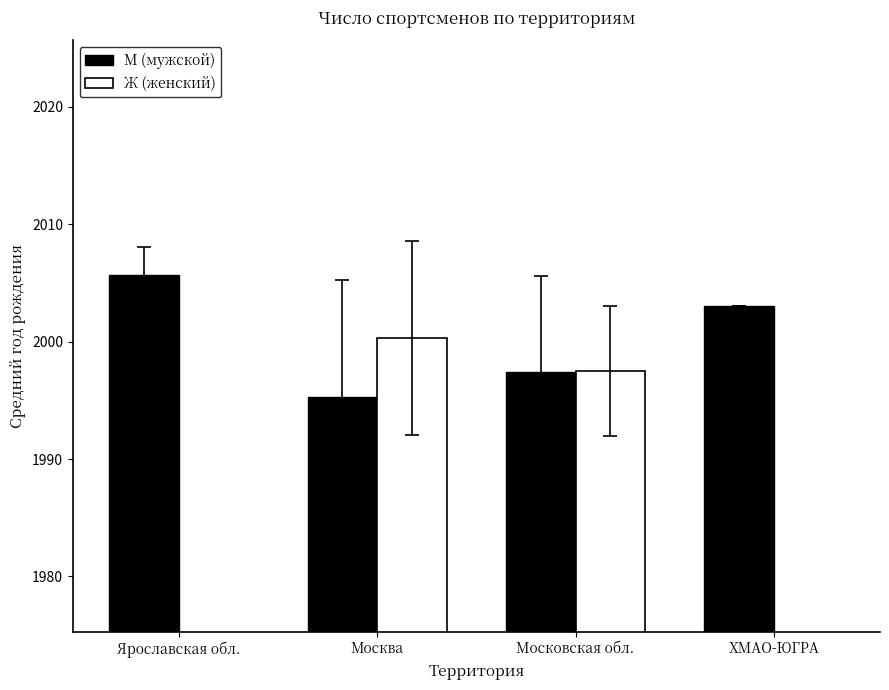

How many bars are there in each group?

2